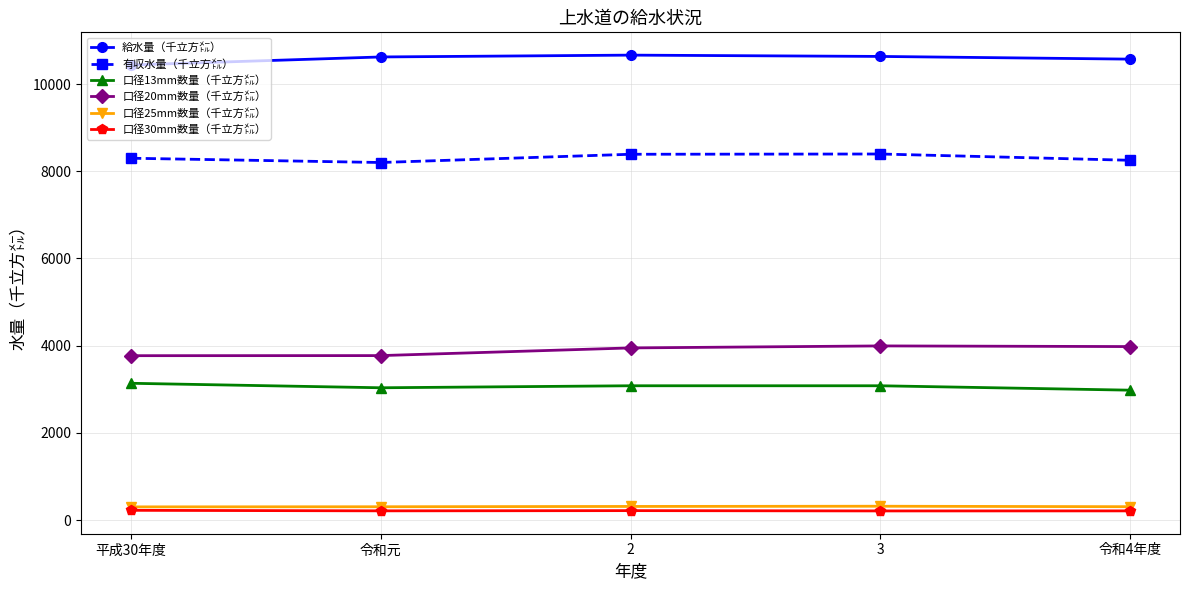

What is the difference between the second highest and second lowest values in the 口径13mm数量（千立方㍍） series?

46